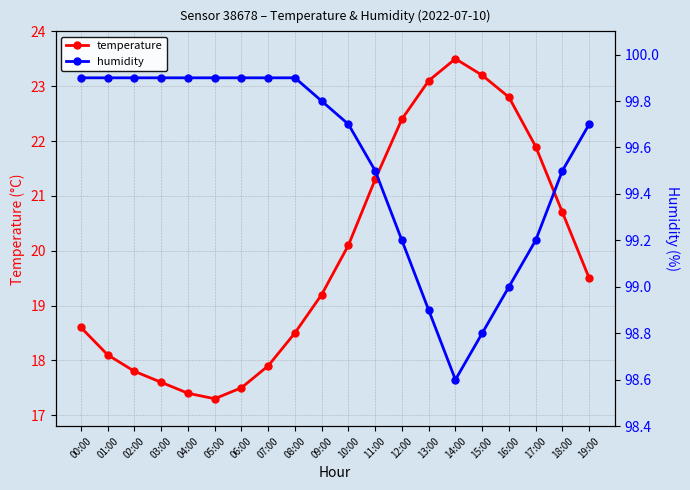

What is the difference between the maximum and minimum values in the humidity series?

1.3